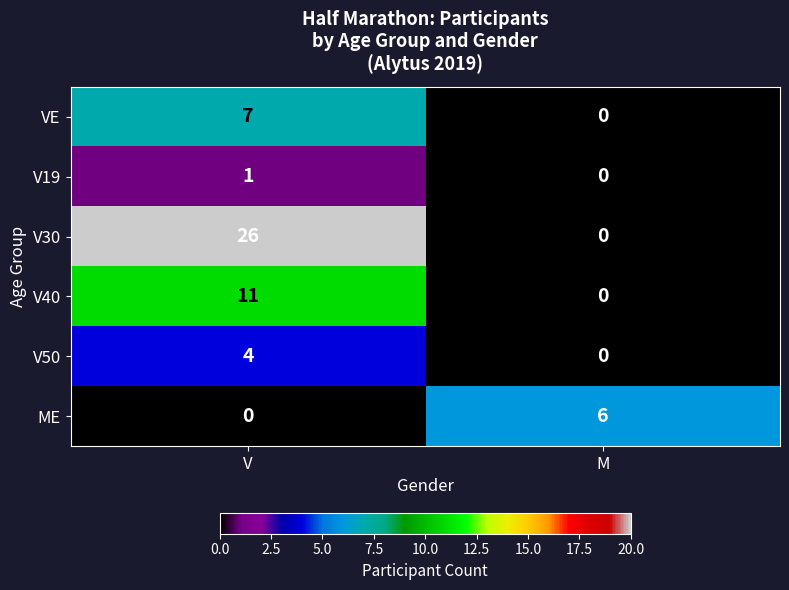

Rank the series at V from lowest to highest value.

ME, V19, V50, VE, V40, V30